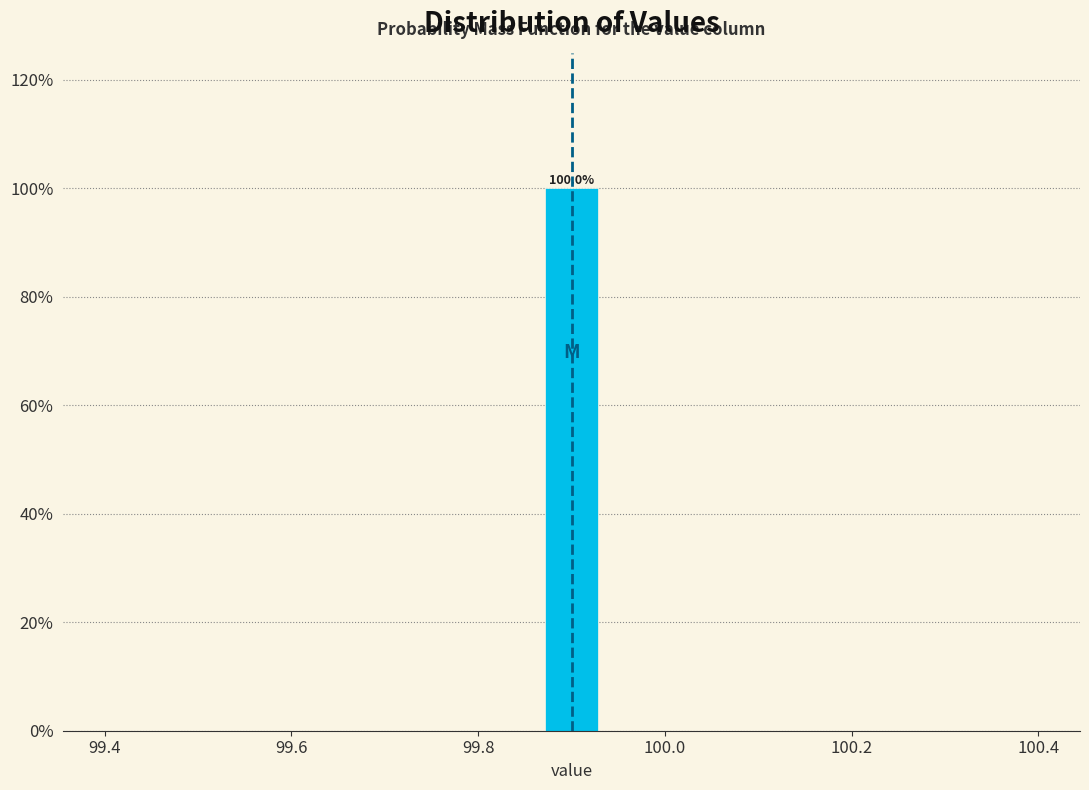

Read against the x-axis, roughly where is the centre of the tallest bar?

99.90